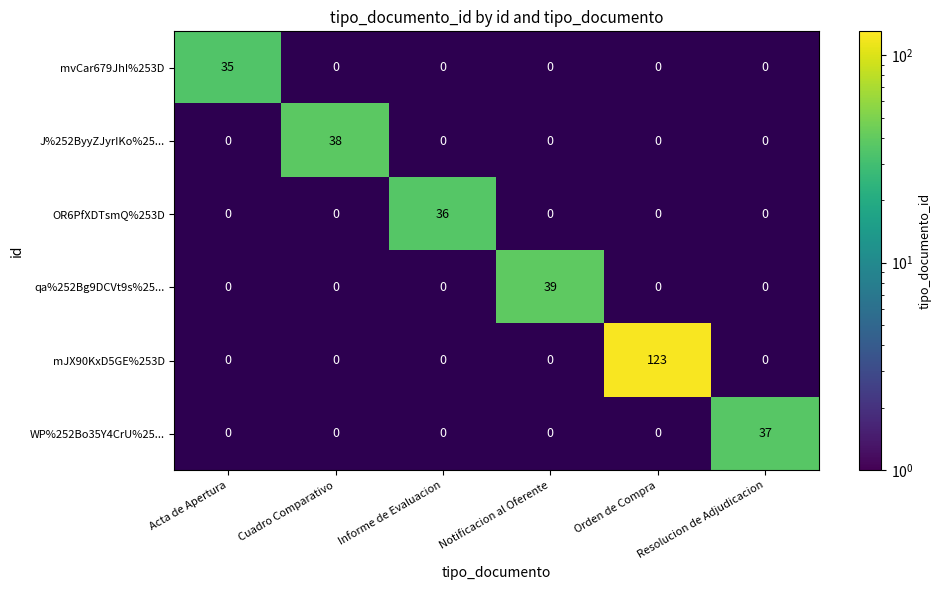

True or false: mvCar679JhI%253D has a value of 35 at Acta de Apertura.

True